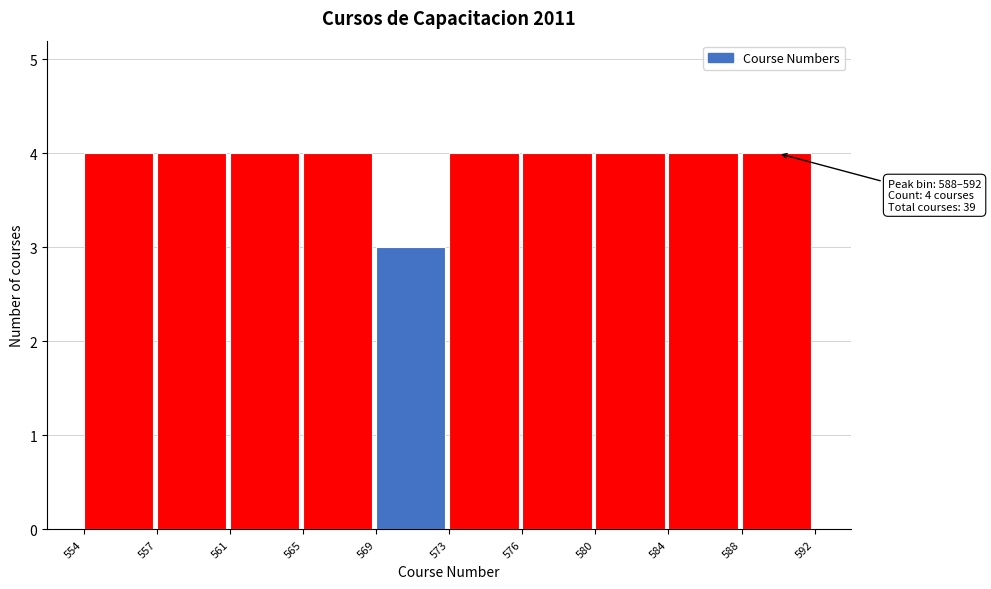

Reading left to right, what are all the values shown in this chart?

4	4	4	4	3	4	4	4	4	4